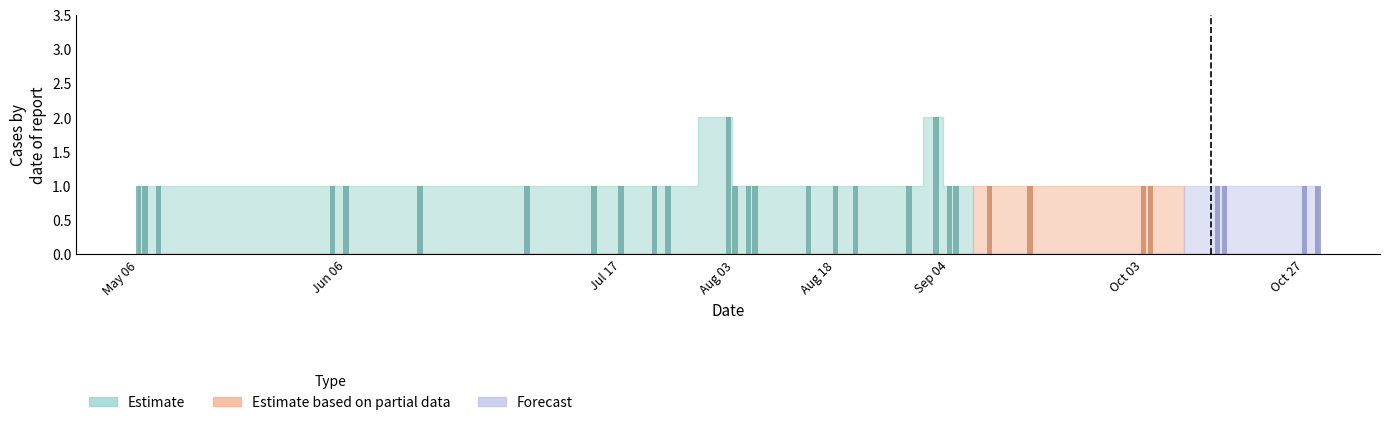

Between 2020-07-17 and 2020-08-18, which series saw the biggest shift?

Estimate